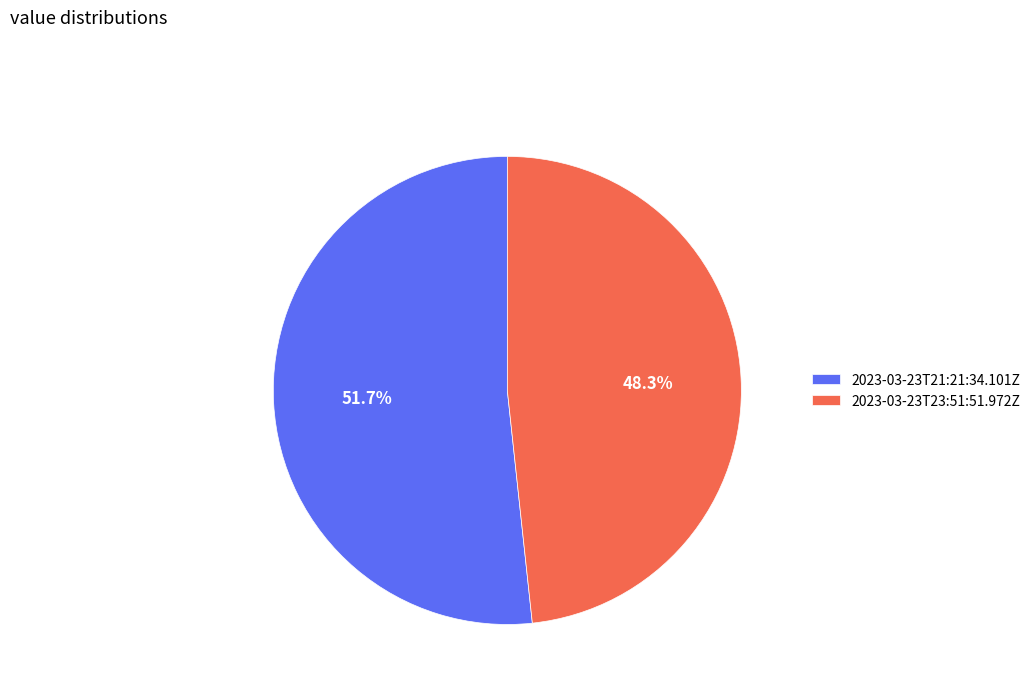

Which category has the smallest portion of the pie?

2023-03-23T23:51:51.972Z